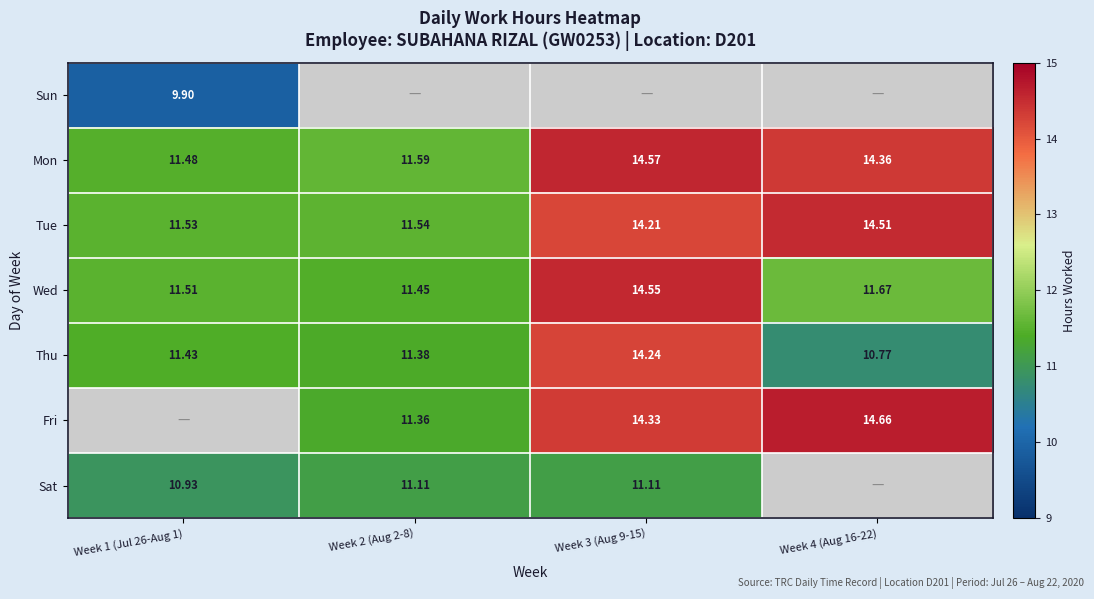

Count the Wed values in the range 11 to 14.

3